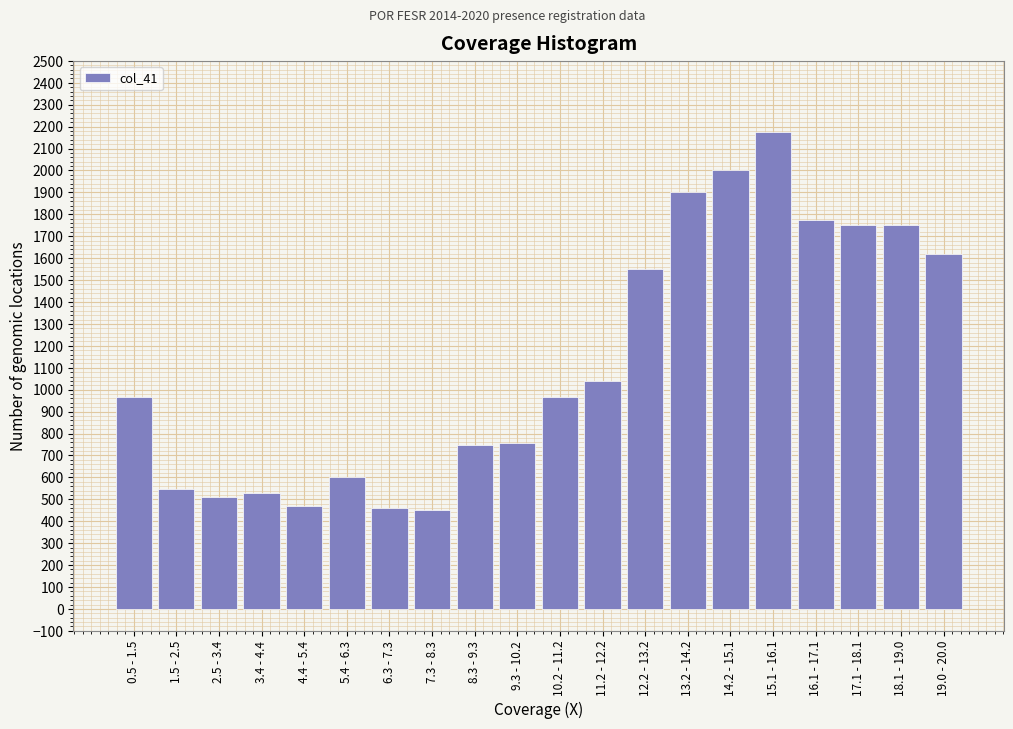

Is it true that the value at 14.2 - 15.1 is 2000?

True